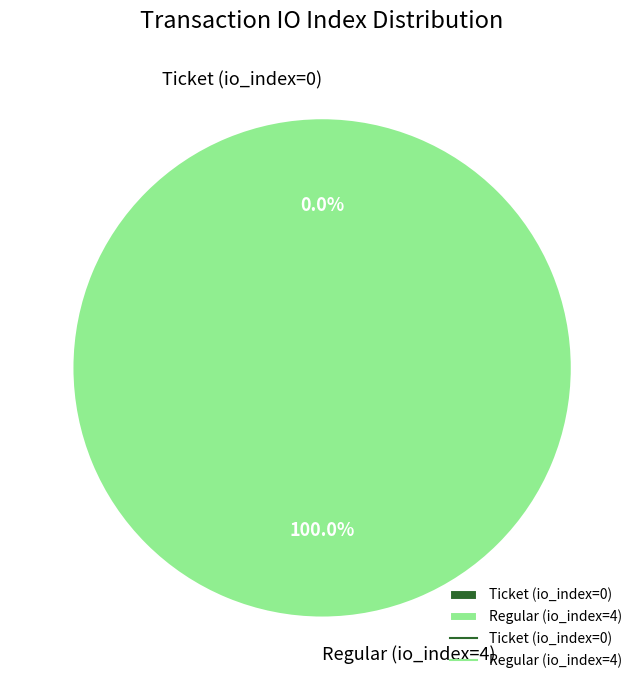

Is it true that Regular (io_index=4) is 100% of the pie?

True